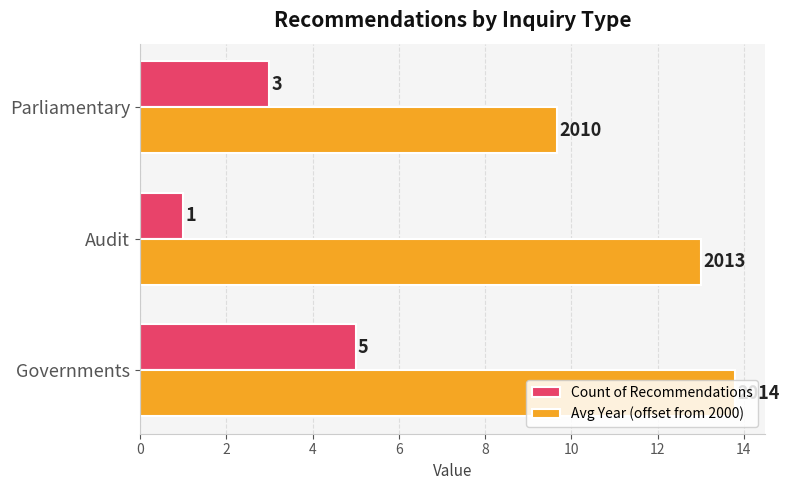

How many data points in Avg Year (offset from 2000) are less than 13?

1